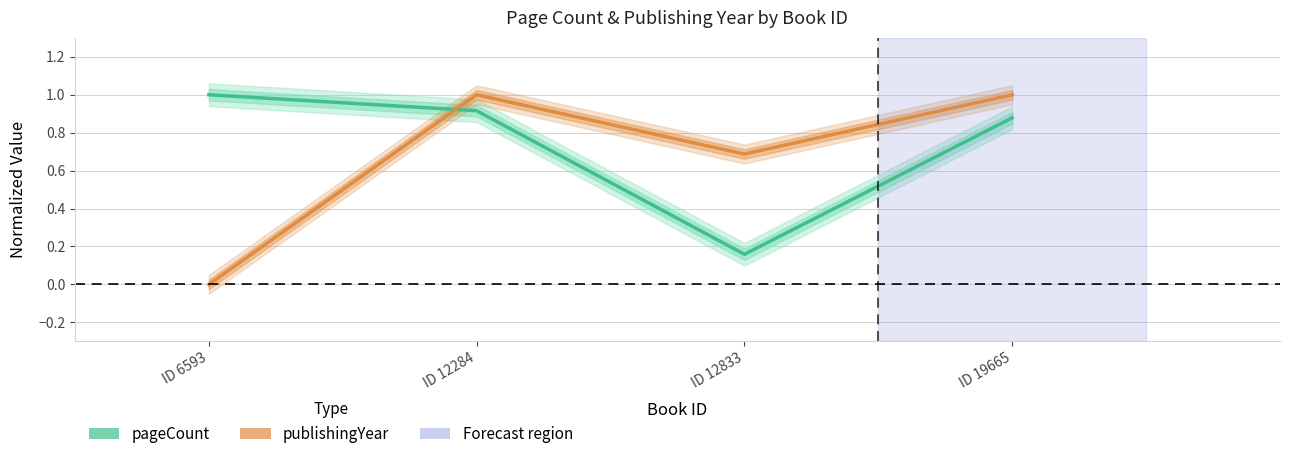

The value of publishingYear at ID 12284 is 1.0. True or false?

True